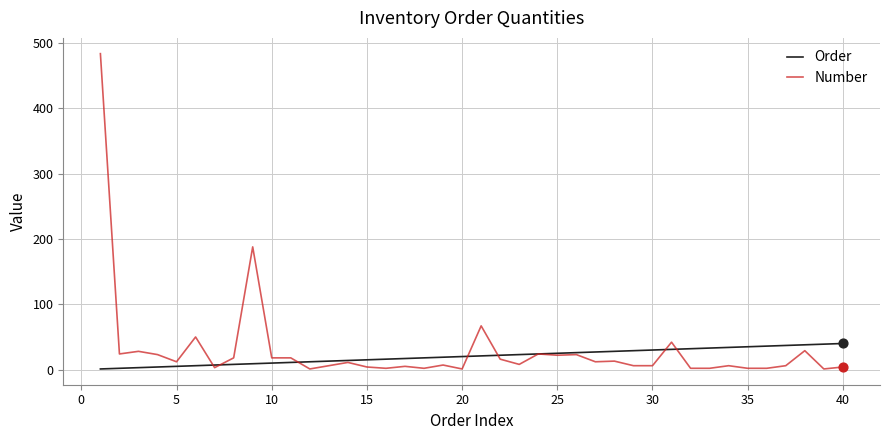

List the series in order of their peak value, highest first.

Number, Order